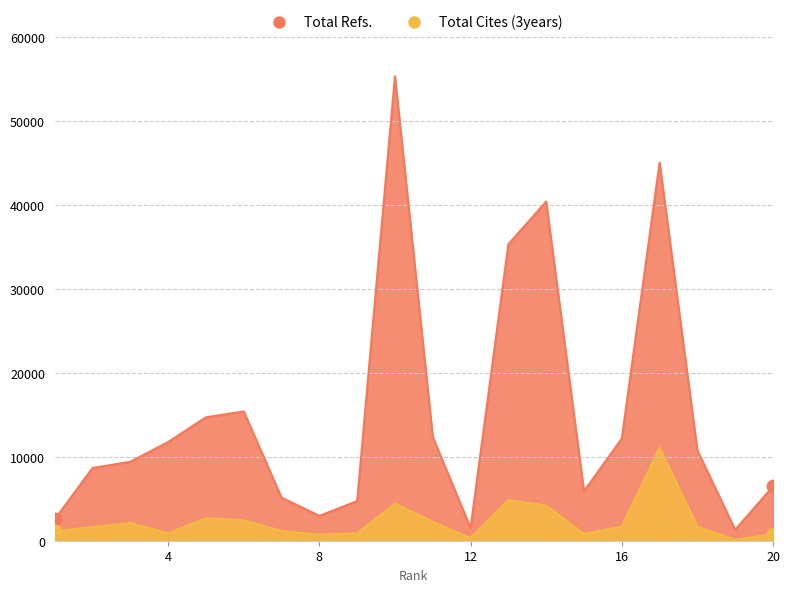

What are all the series names shown in the legend?

Total Refs., Total Cites (3years)